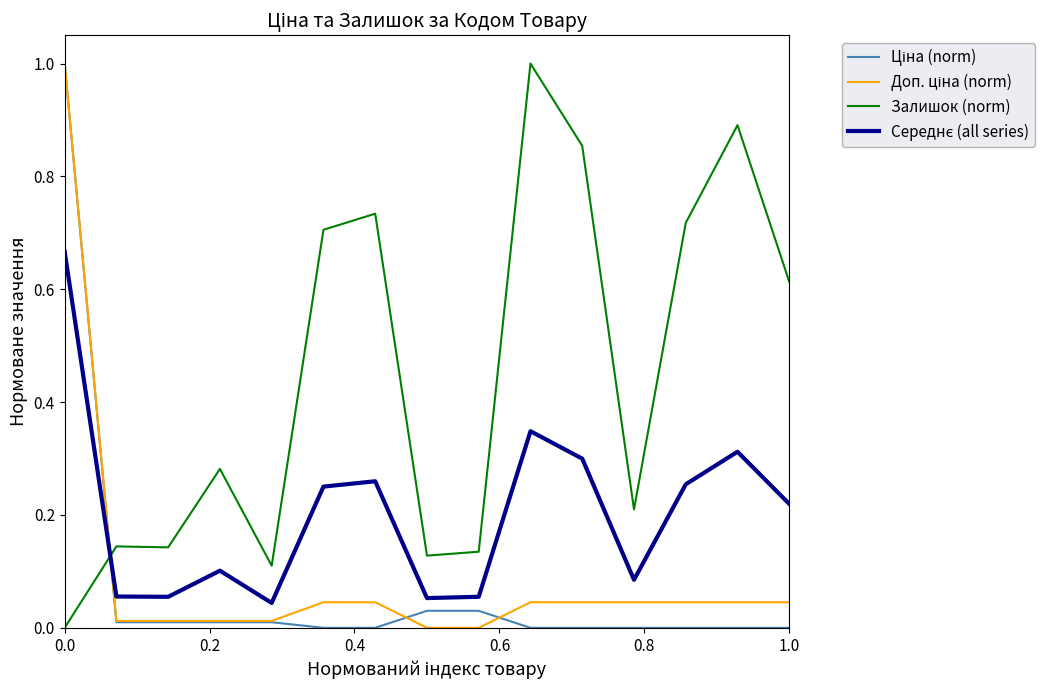

Which series has the largest total across all categories?

Залишок (norm)